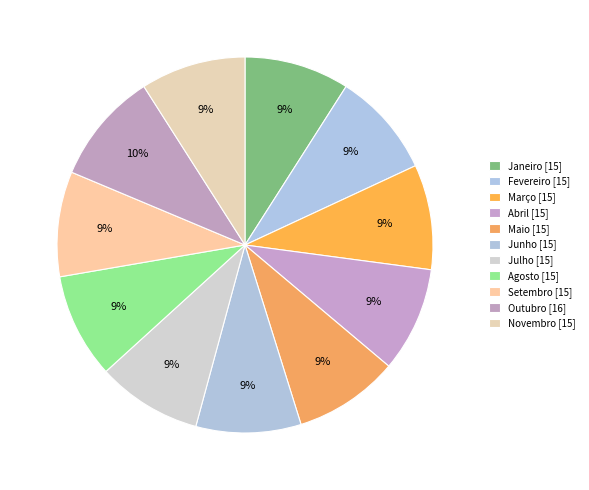

How many slices are in this pie chart?

11